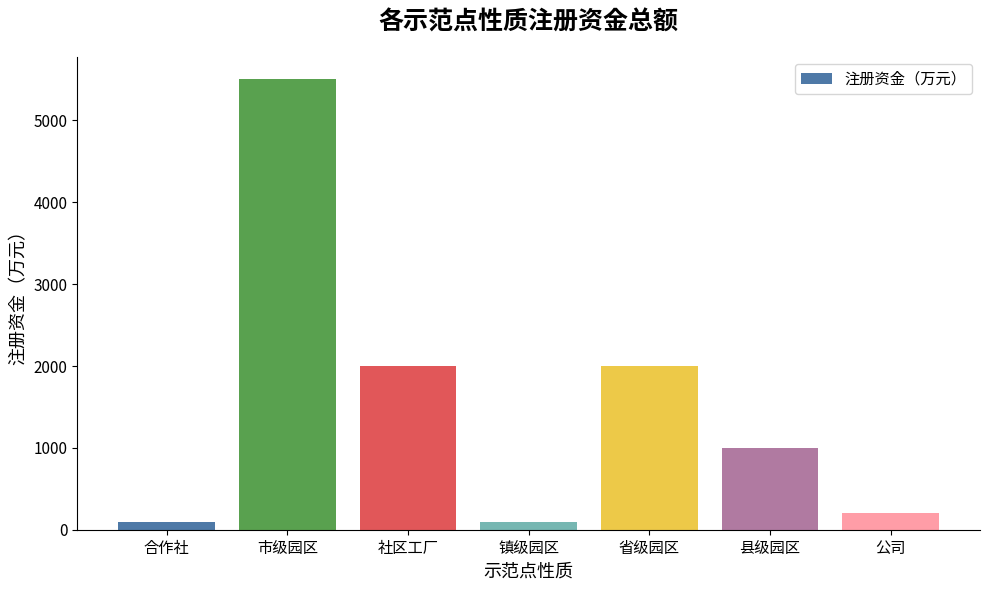

At which category does the chart reach its peak across all series?

市级园区